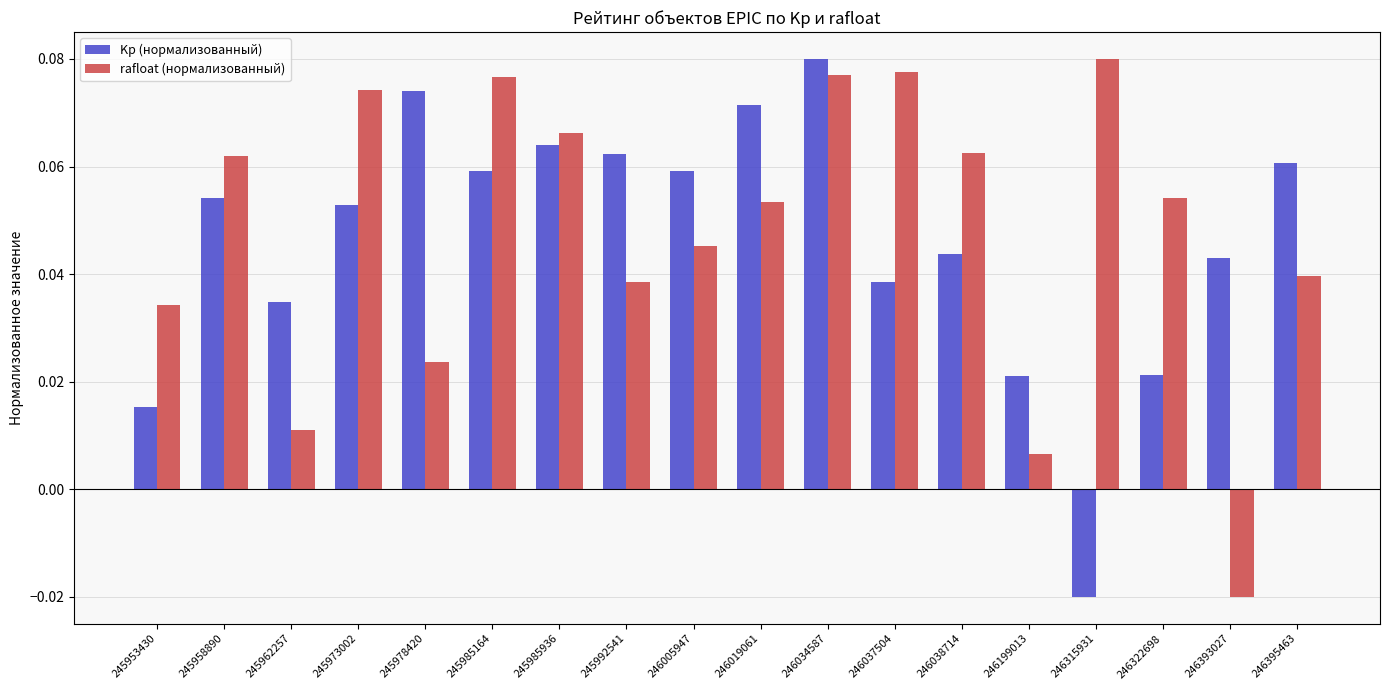

How many Kp (нормализованный) values are between 0 and 1?

17